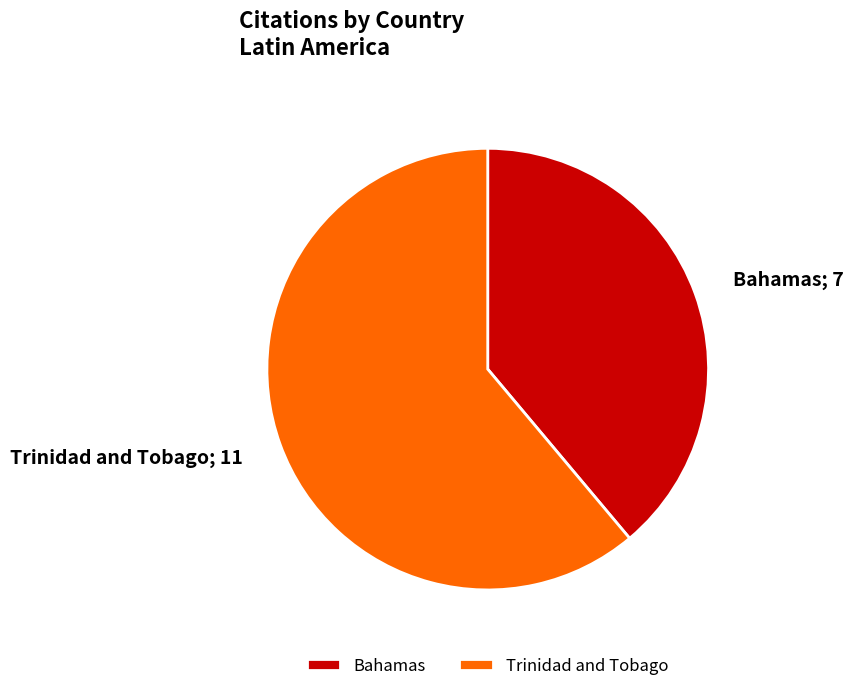

Count the number of slices in the pie.

2